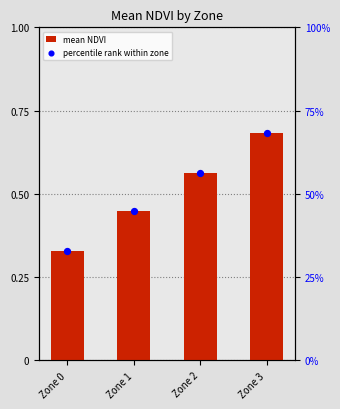

Is the value of mean NDVI at Zone 2 greater than the value of percentile rank within zone at Zone 3?

No